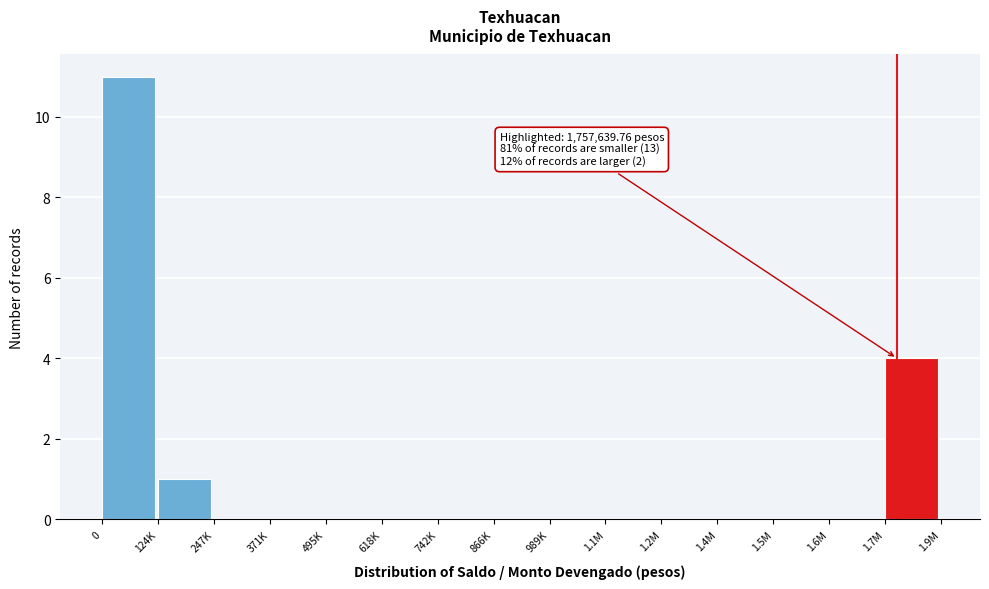

Which has a higher value, 1.7M or 989K?

1.7M